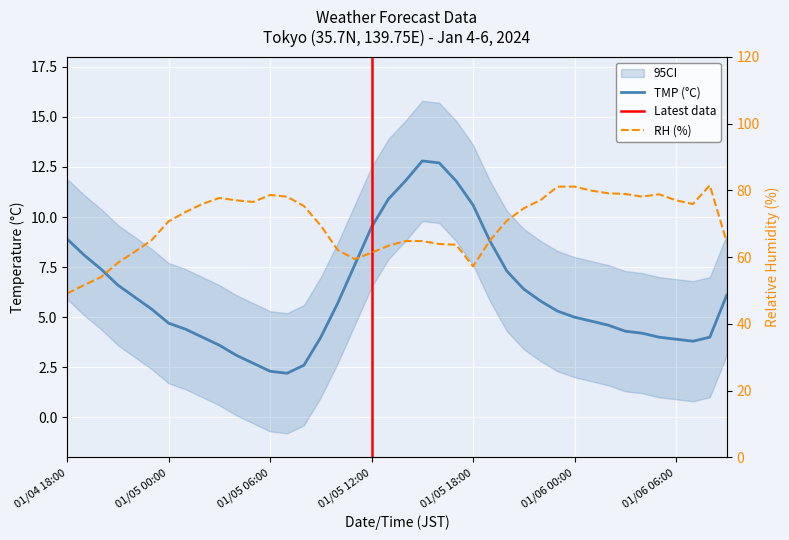

Which series has the widest spread of values?

RH